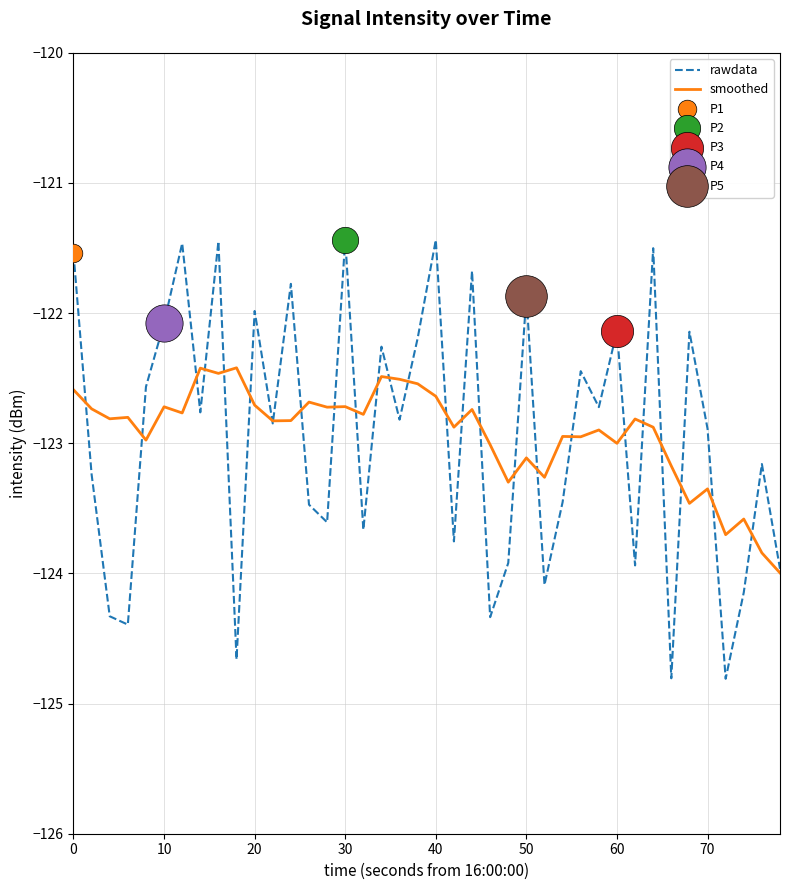

Which series has the largest range (max minus min)?

rawdata